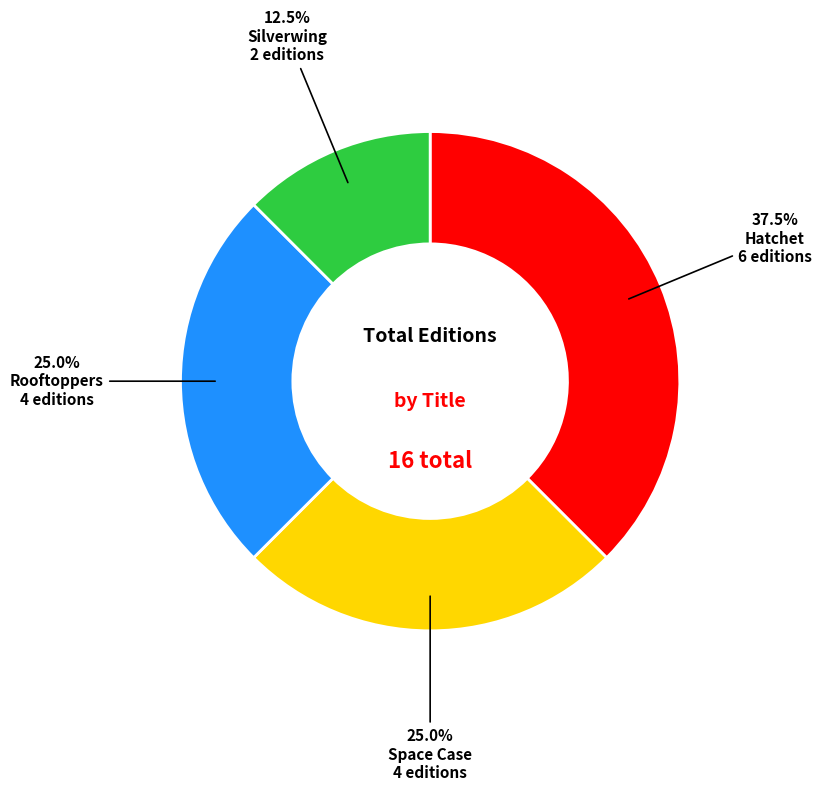

Does Silverwing represent more than half of the total?

No